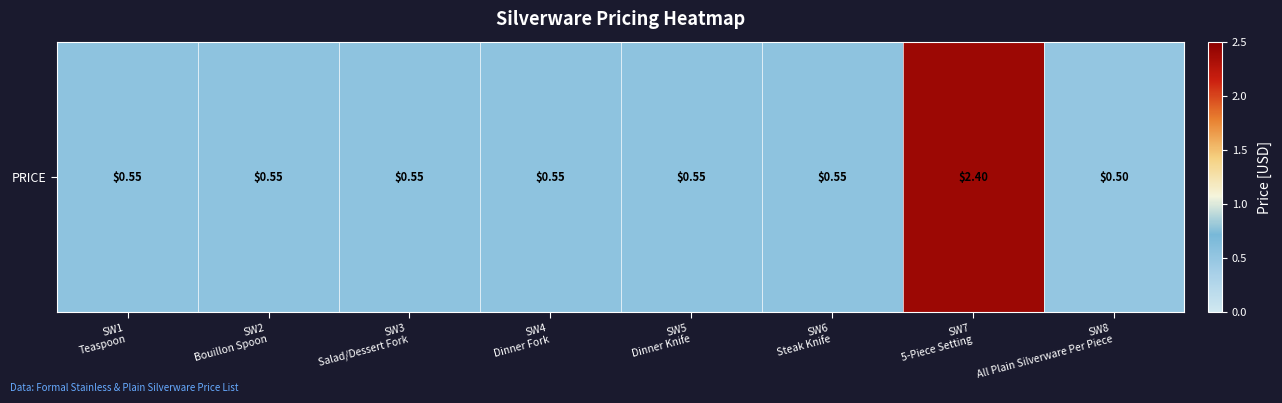

Rank the categories by value from lowest to highest.

SW8
All Plain Silverware Per Piece, SW1
Teaspoon, SW2
Bouillon Spoon, SW3
Salad/Dessert Fork, SW4
Dinner Fork, SW5
Dinner Knife, SW6
Steak Knife, SW7
5-Piece Setting